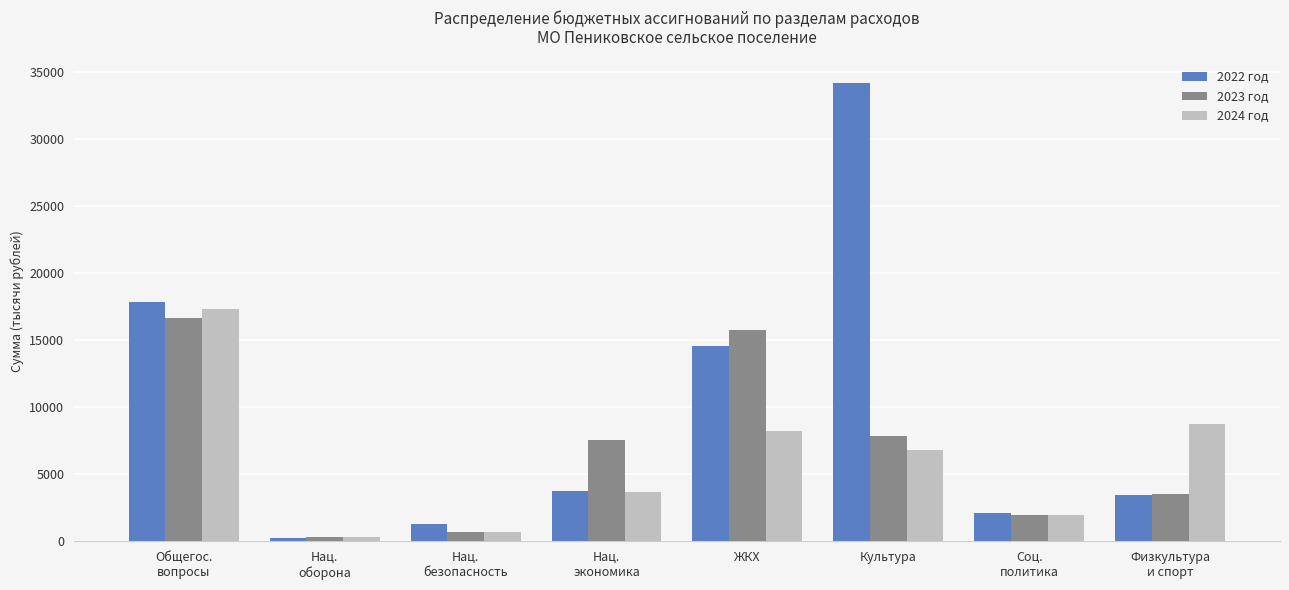

What is the difference between the maximum and minimum values in the 2024 год series?

17002.1